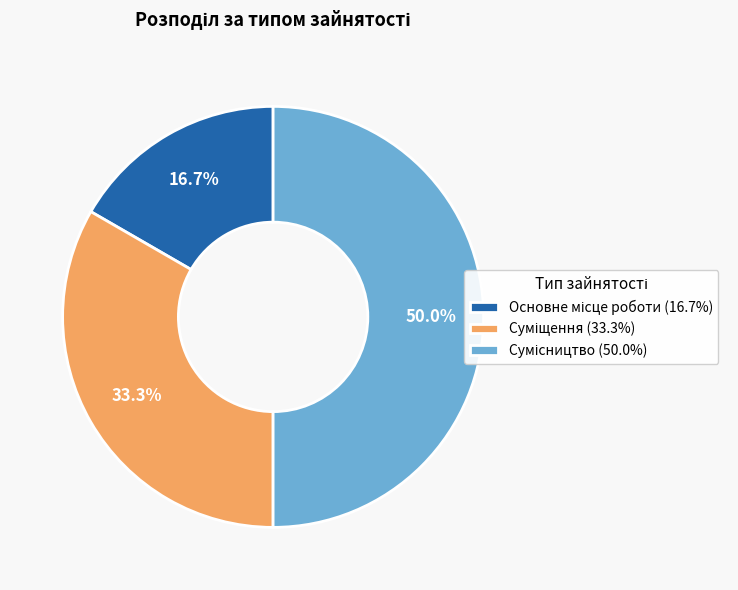

How many slices are in this pie chart?

3